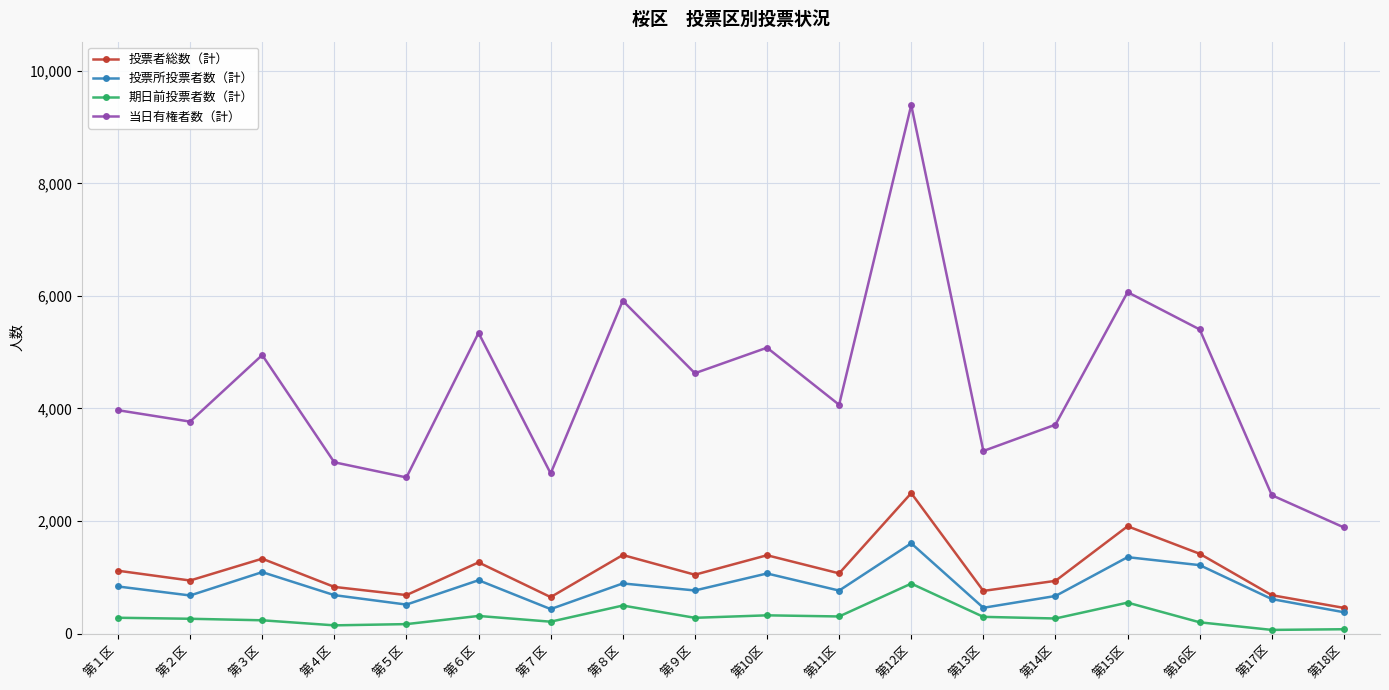

Count the number of categories in the chart.

18